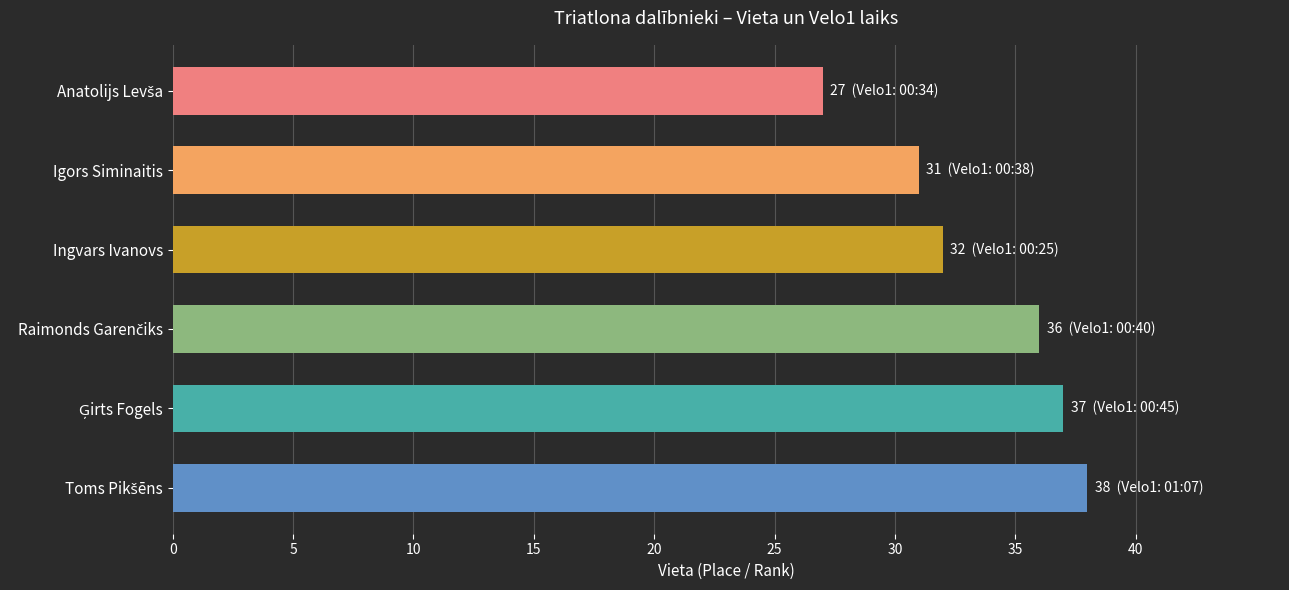

Reading top to bottom, list all the values displayed in this chart.

27	31	32	36	37	38